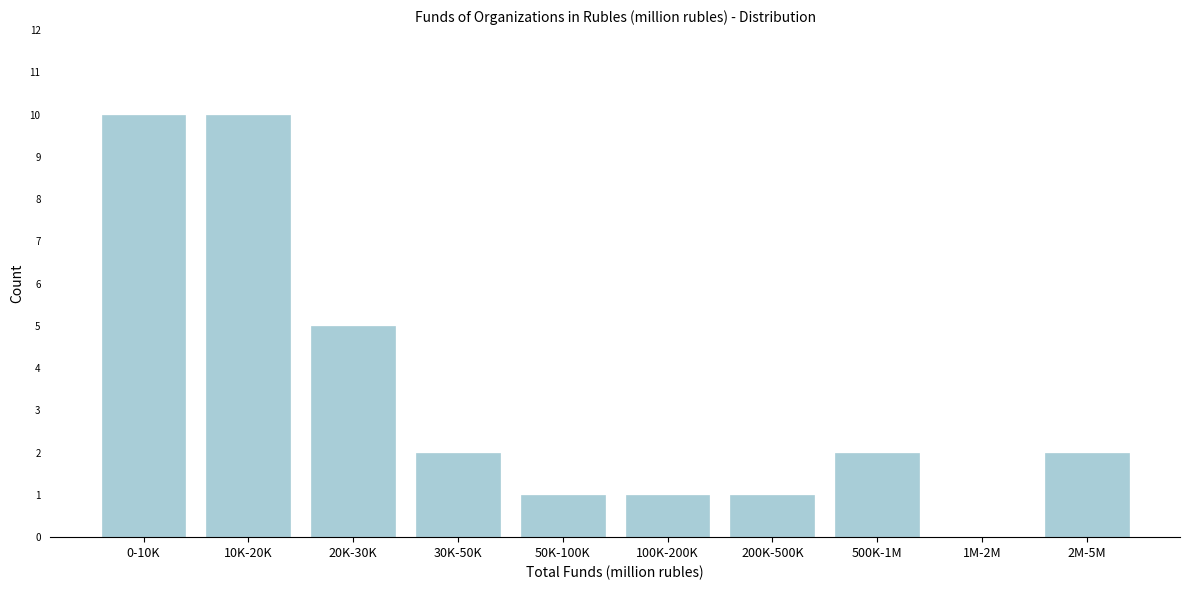

Reading left to right, transcribe all the data shown in this chart.

0-10K=10	10K-20K=10	20K-30K=5	30K-50K=2	50K-100K=1	100K-200K=1	200K-500K=1	500K-1M=2	1M-2M=0	2M-5M=2